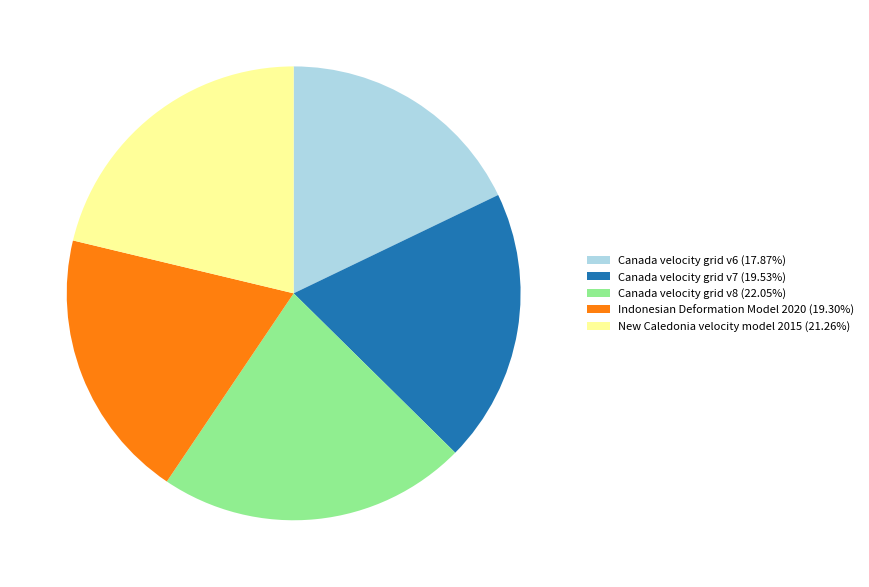

Which category has the smallest portion of the pie?

Canada velocity grid v6